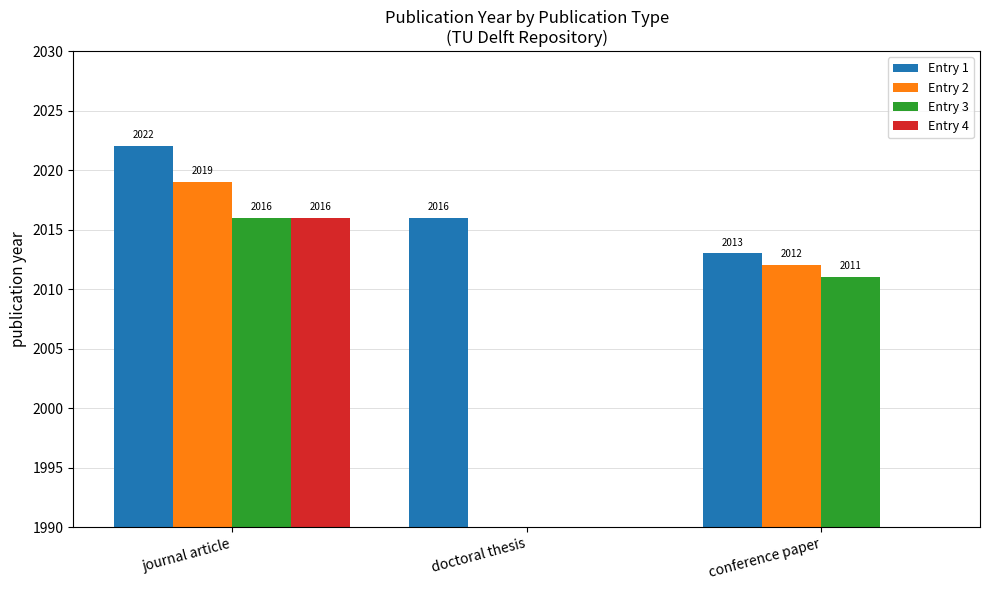

Which series changed the most between doctoral thesis and conference paper?

Entry 2